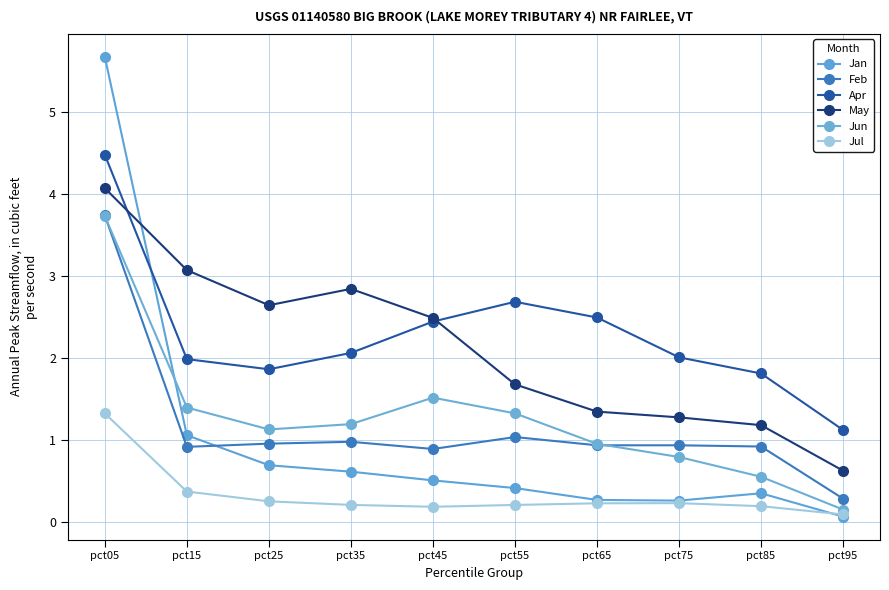

Is it true that Apr equals 2.1 at pct35?

True